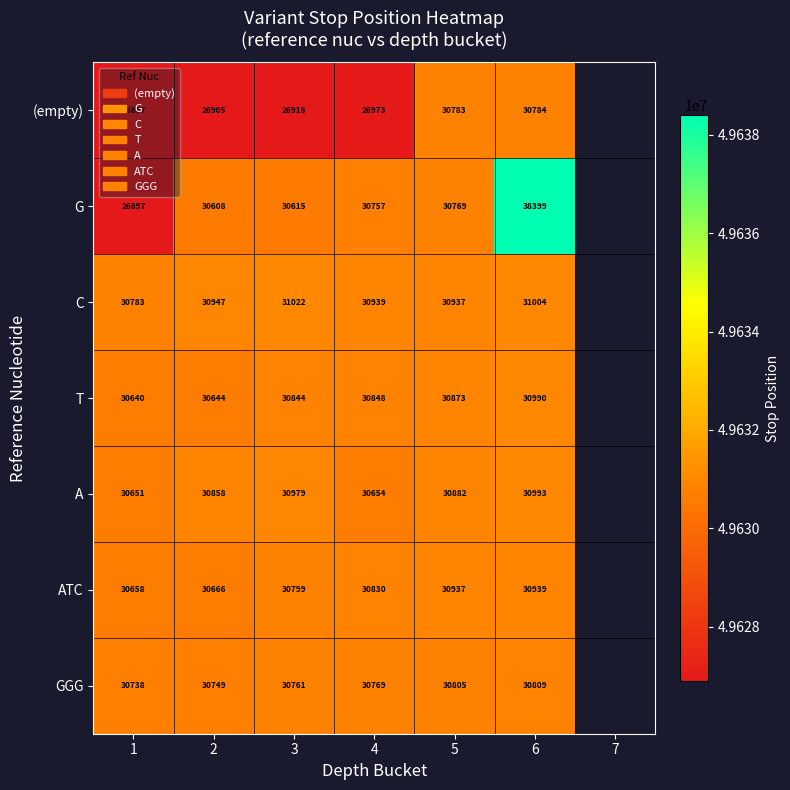

Which series has the largest total across all categories?

G